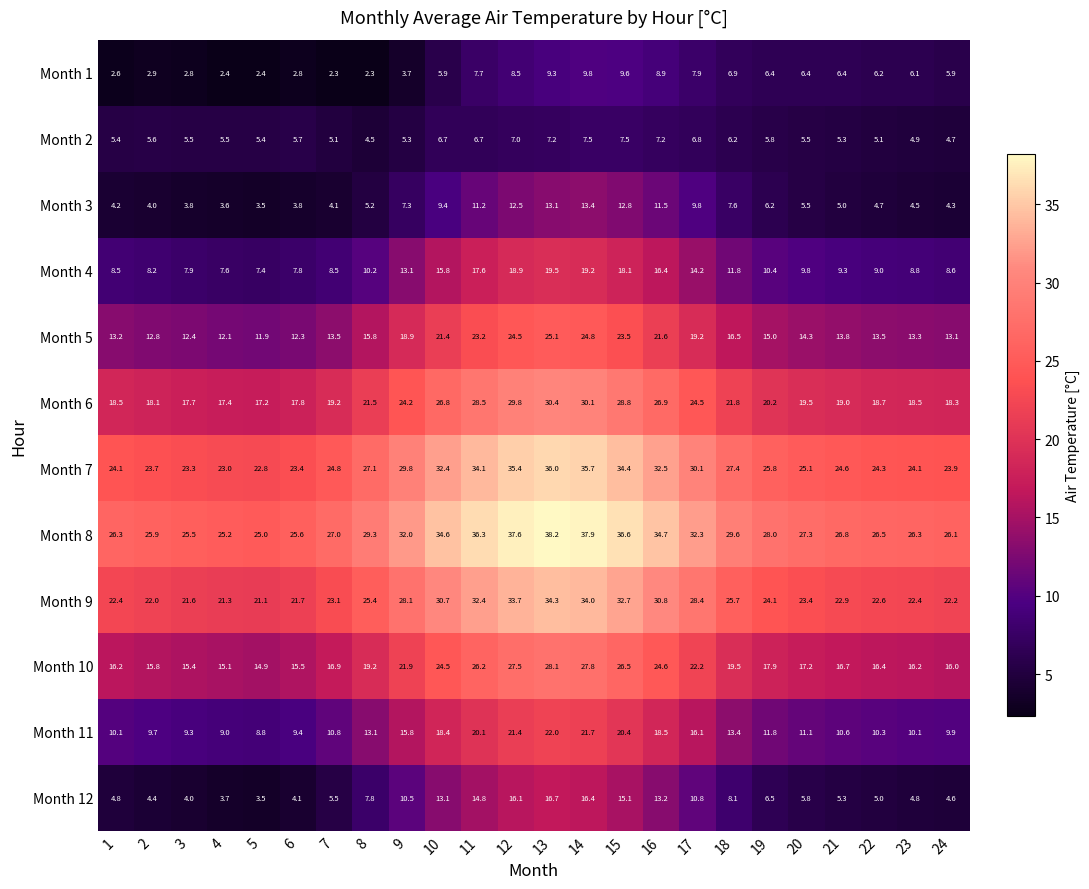

What is the maximum value shown in the chart?

38.2